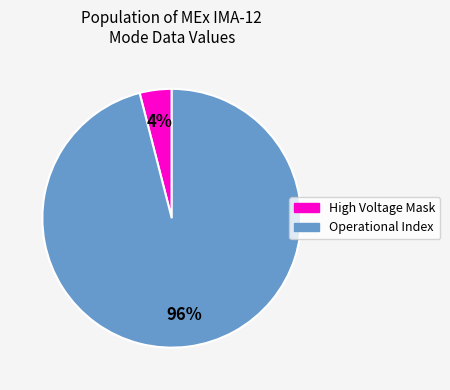

Count the number of slices in the pie.

2